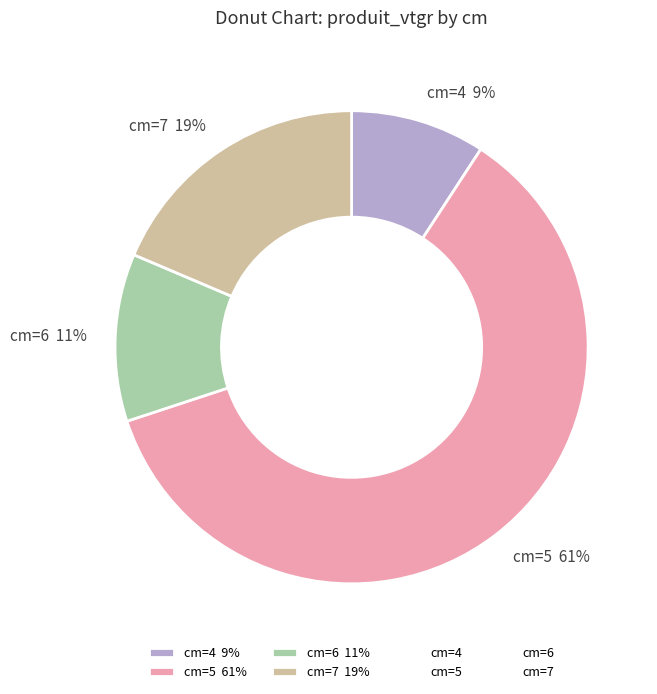

How many slices are in this pie chart?

4